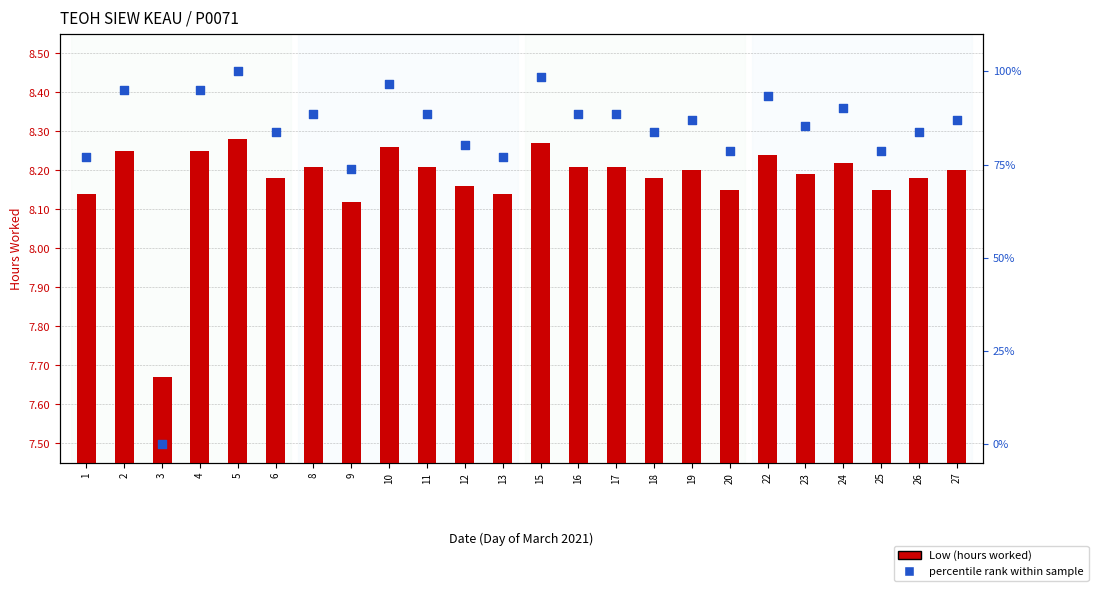

What is the total value across all series at 9?

81.9